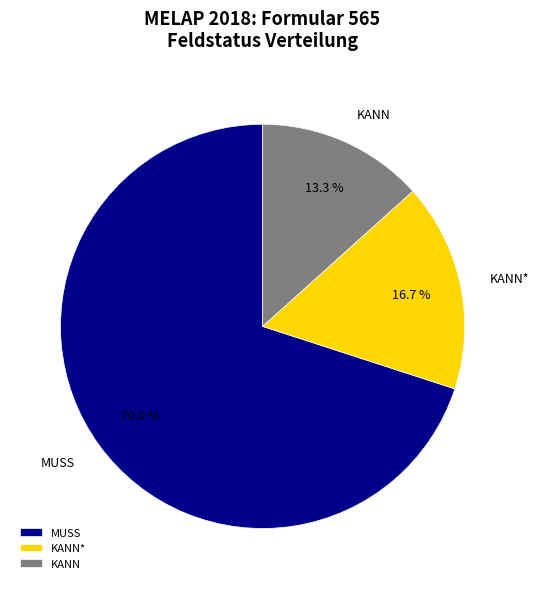

How many slices are in this pie chart?

3